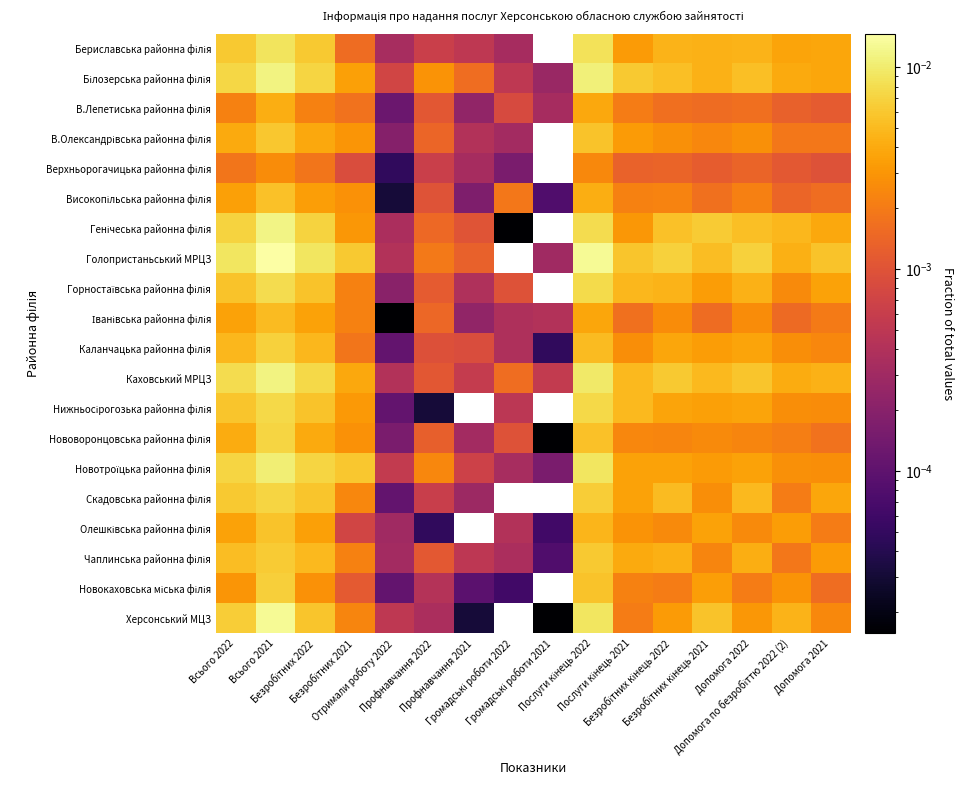

How many distinct data groups are displayed?

20